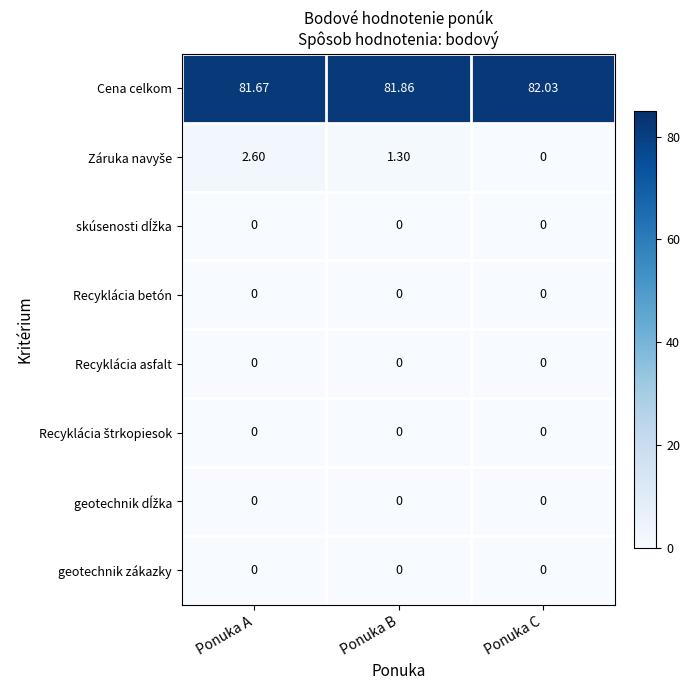

At how many categories does at least one series exceed 62?

3